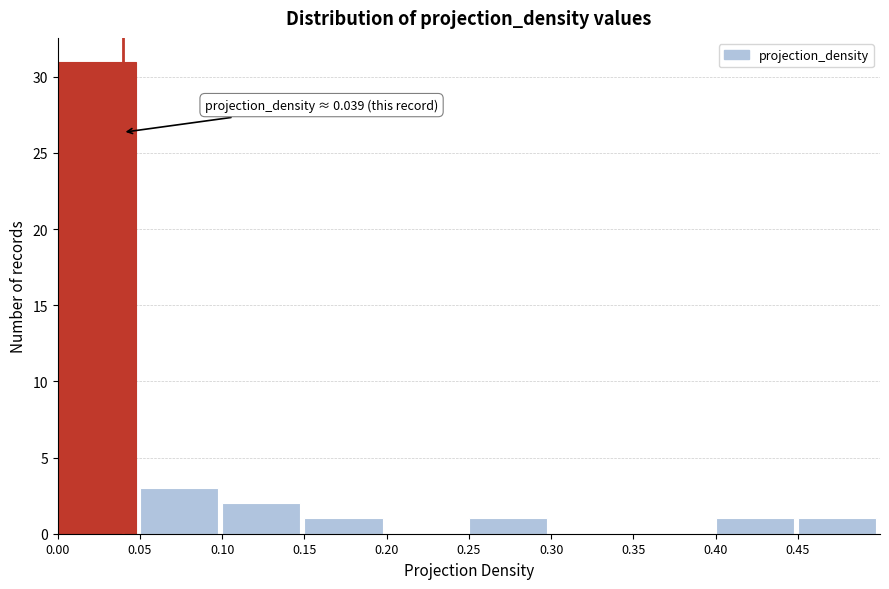

Which range on the x-axis has the tallest bar?

0.00 to 0.05